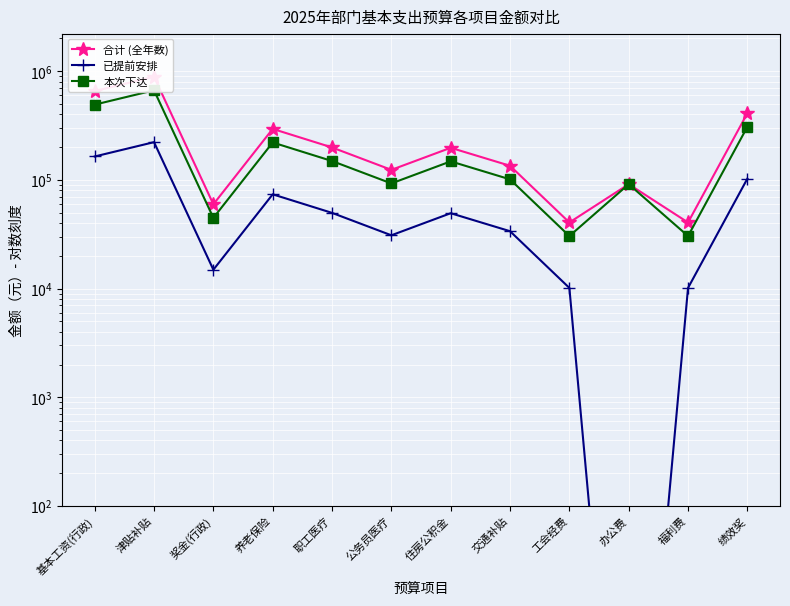

The value of 已提前安排 at 基本工资(行政) is 164178.0. True or false?

True